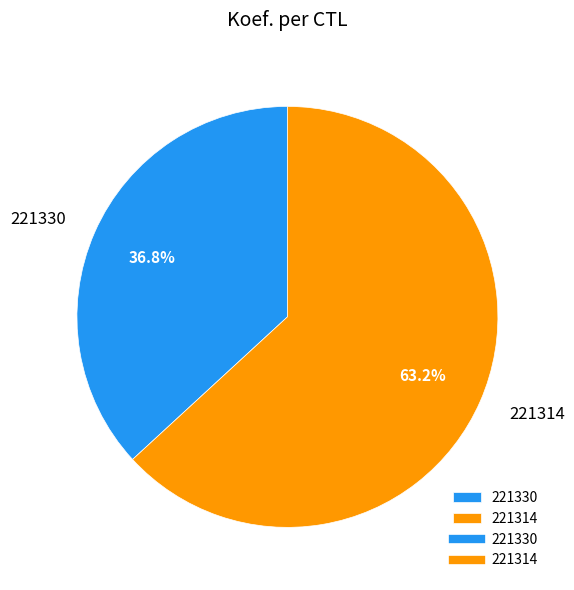

To the nearest percent, what is the difference between the largest and smallest slice percentages?

26%